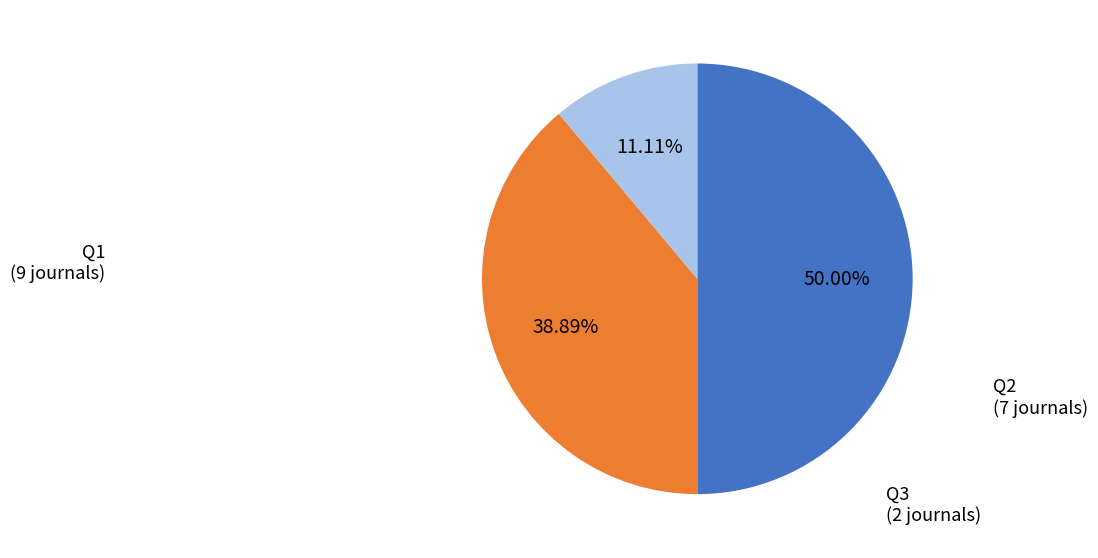

How many slices are in this pie chart?

3